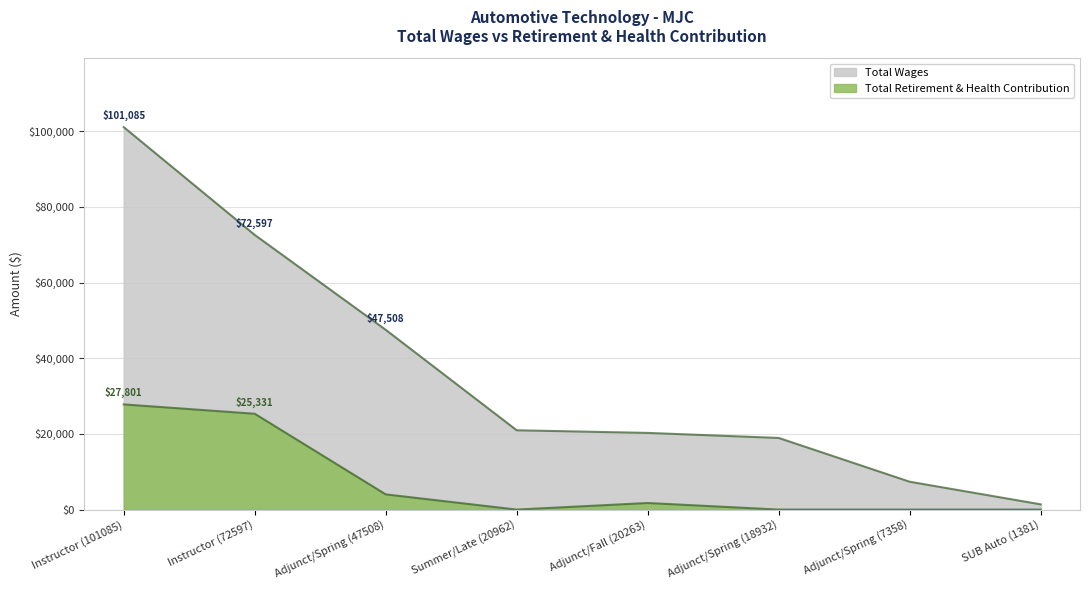

List the series in order of their peak value, lowest first.

Total Retirement & Health Contribution, Total Wages